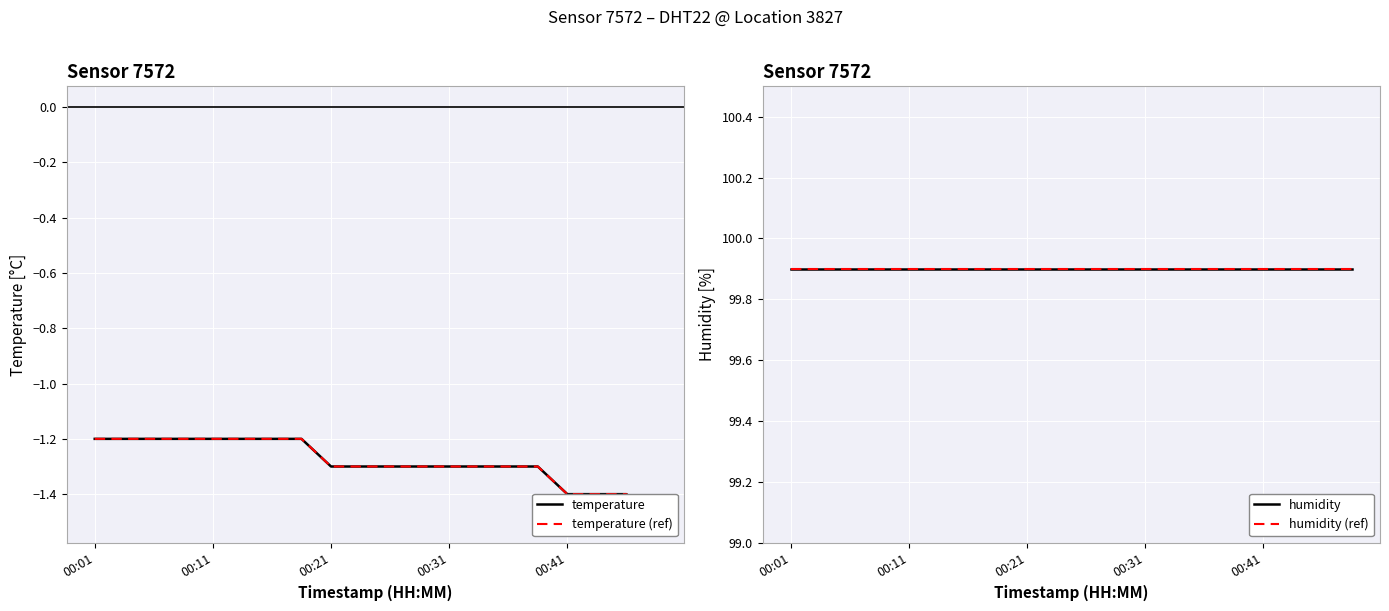

At how many categories does at least one series exceed 16?

20